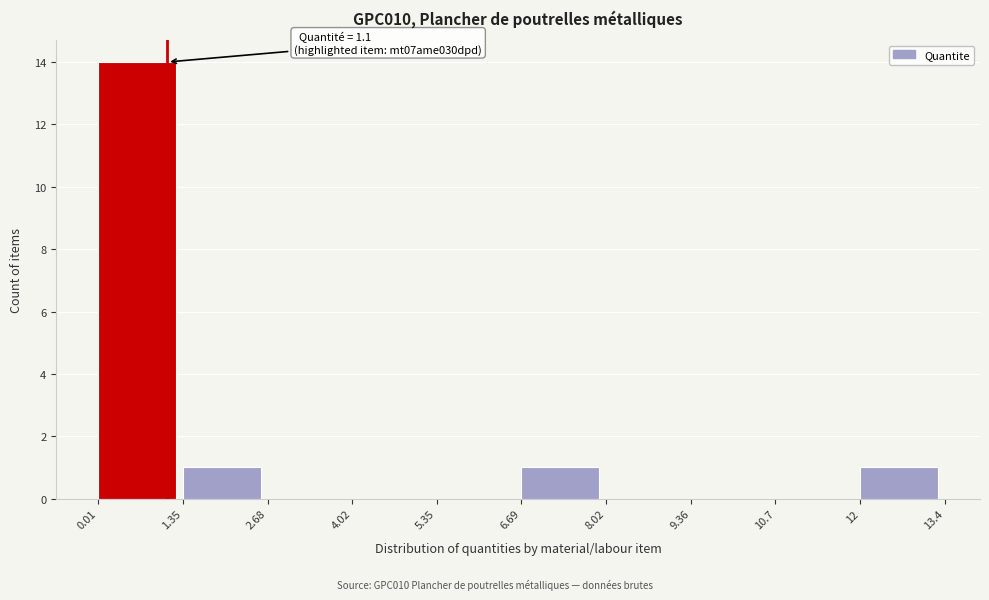

Over which range of the x-axis is the bar tallest?

0.01 to 1.35